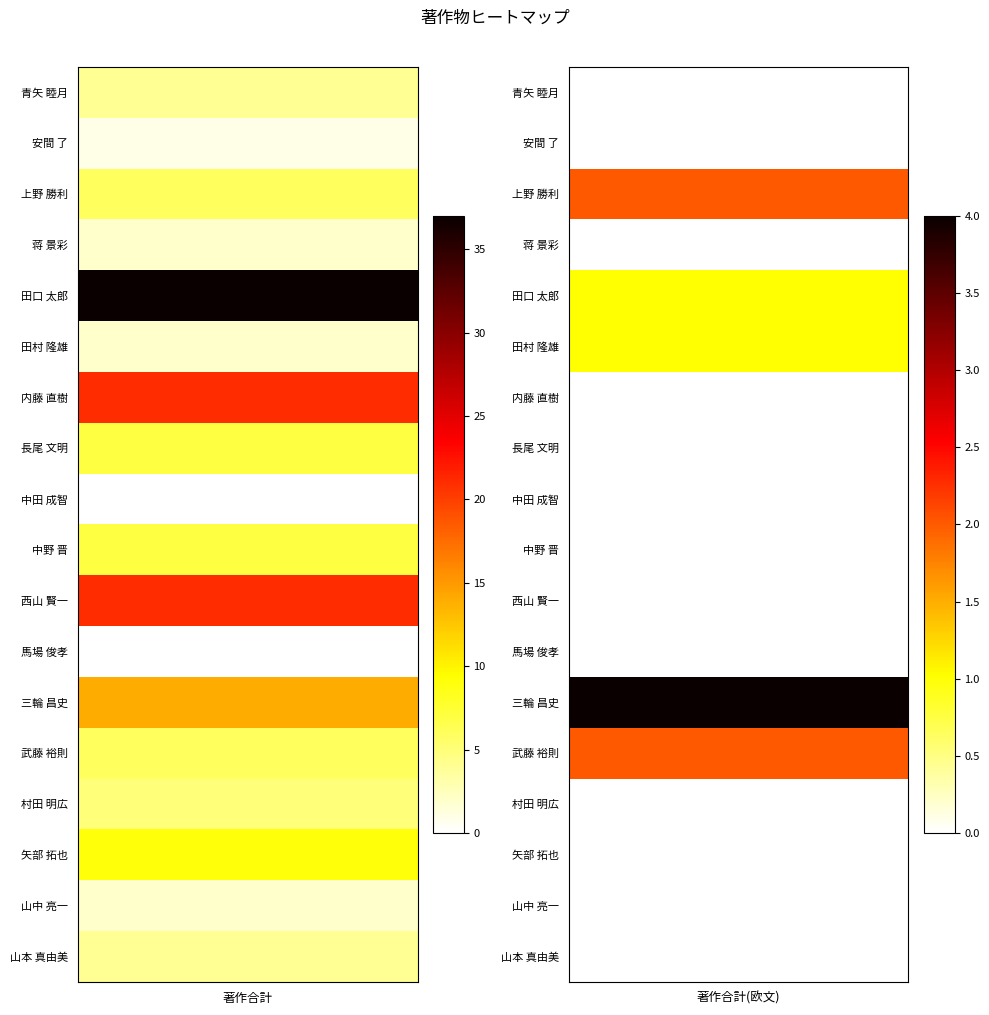

What is the sum of the 著作合計(欧文) values at 武藤 裕則 and 田村 隆雄?

3